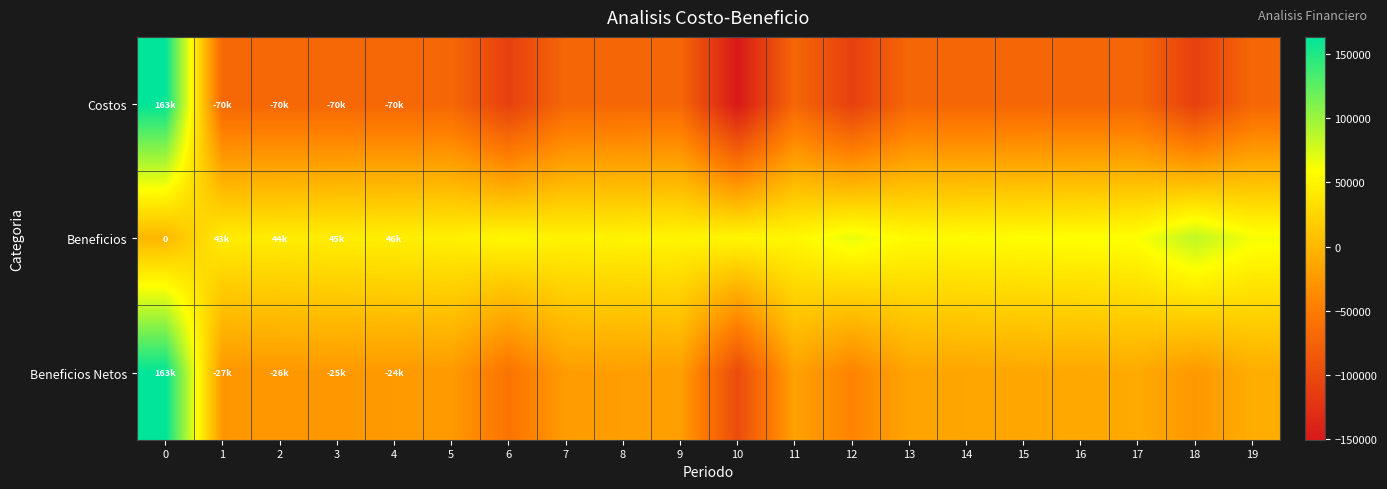

Is the value of Beneficios at 3 greater than the value of Beneficios Netos at 2?

Yes